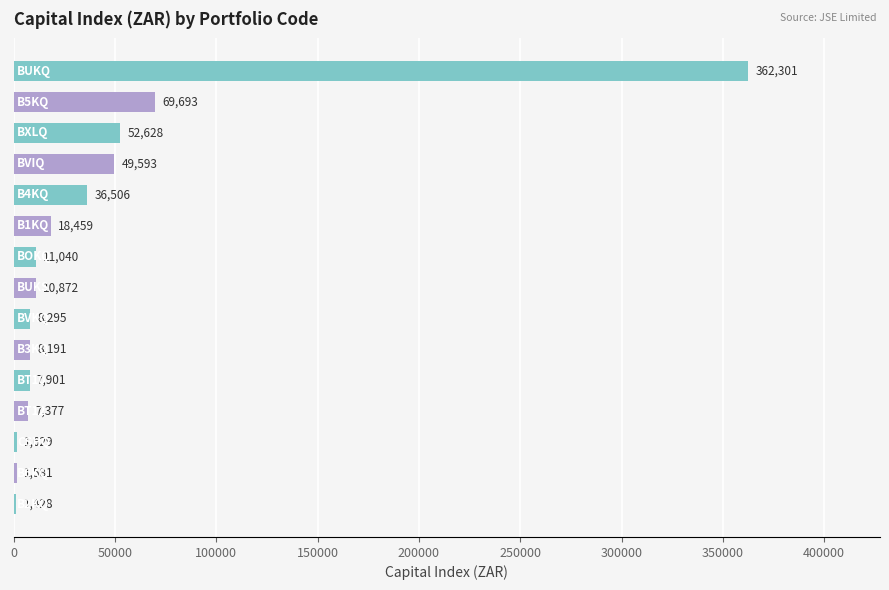

What is the smallest value displayed?

1428.2